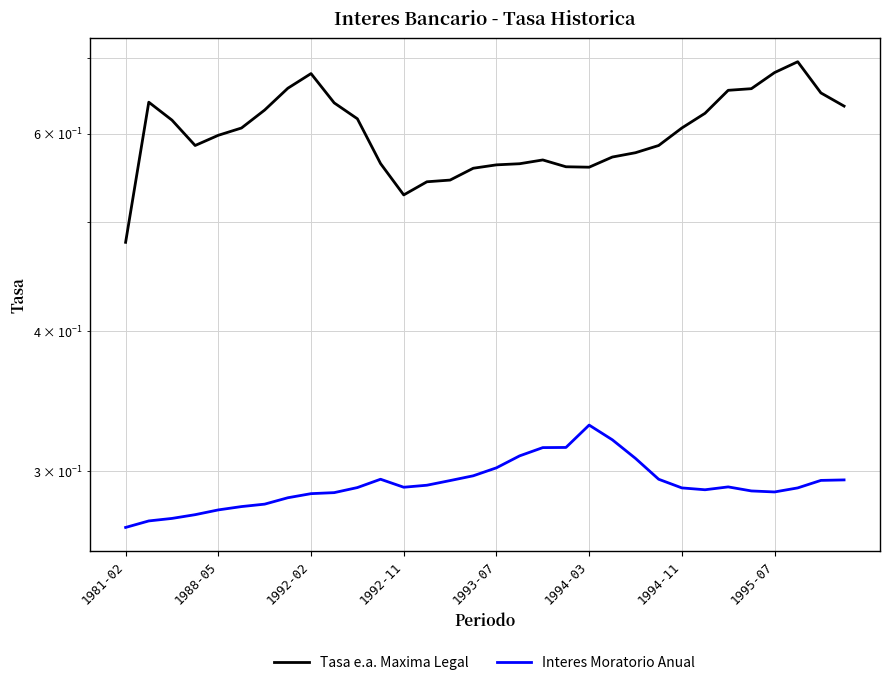

What is the total value across all series at 23?

0.9